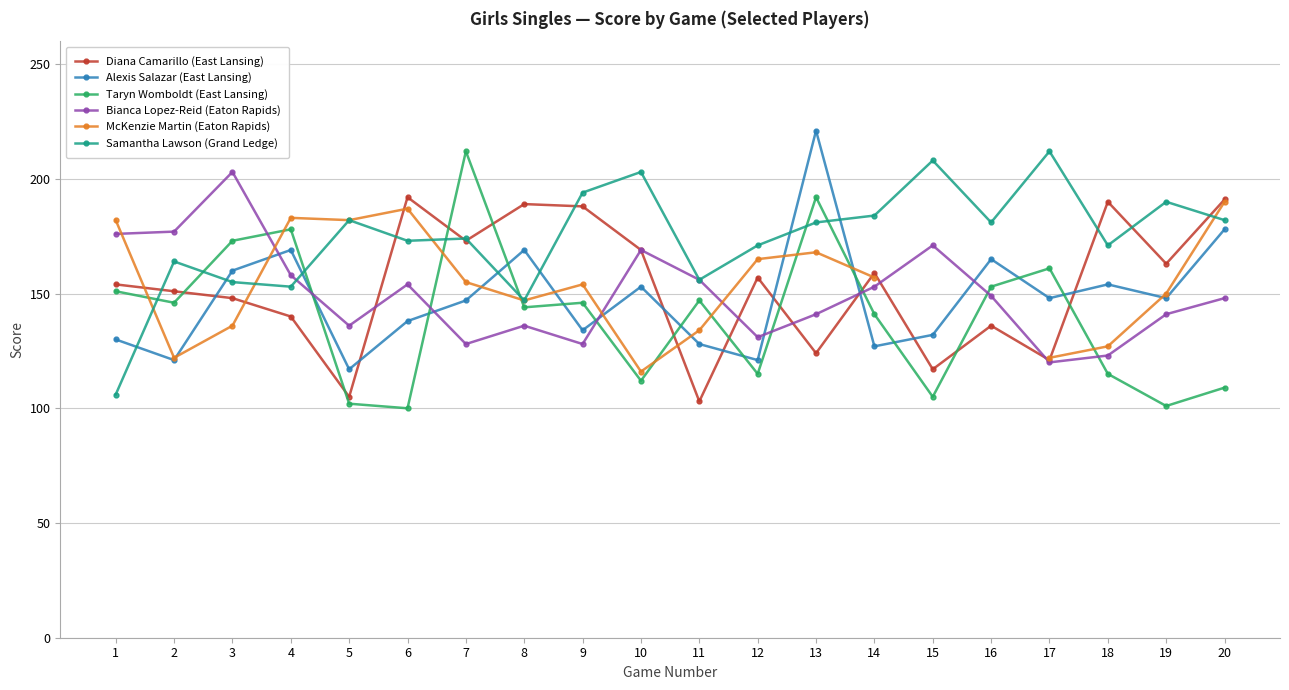

Which category has the highest value in the McKenzie Martin (Eaton Rapids) series?

20